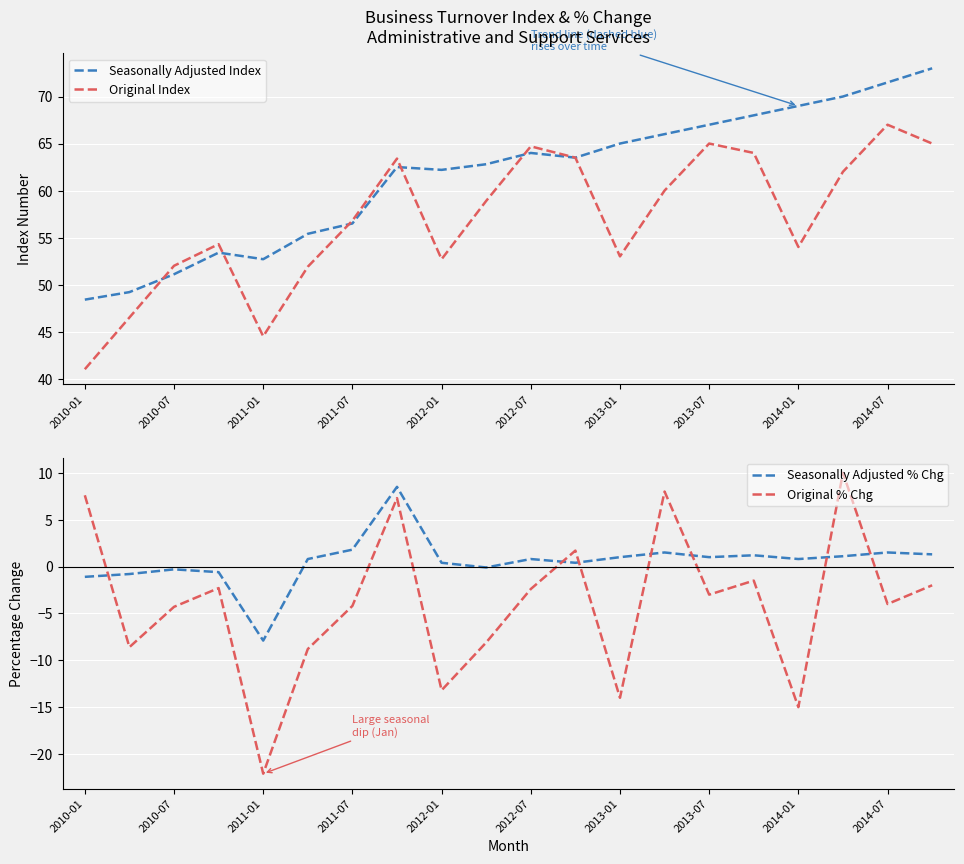

What is the sum of all Seasonally Adjusted Index values?

1231.2